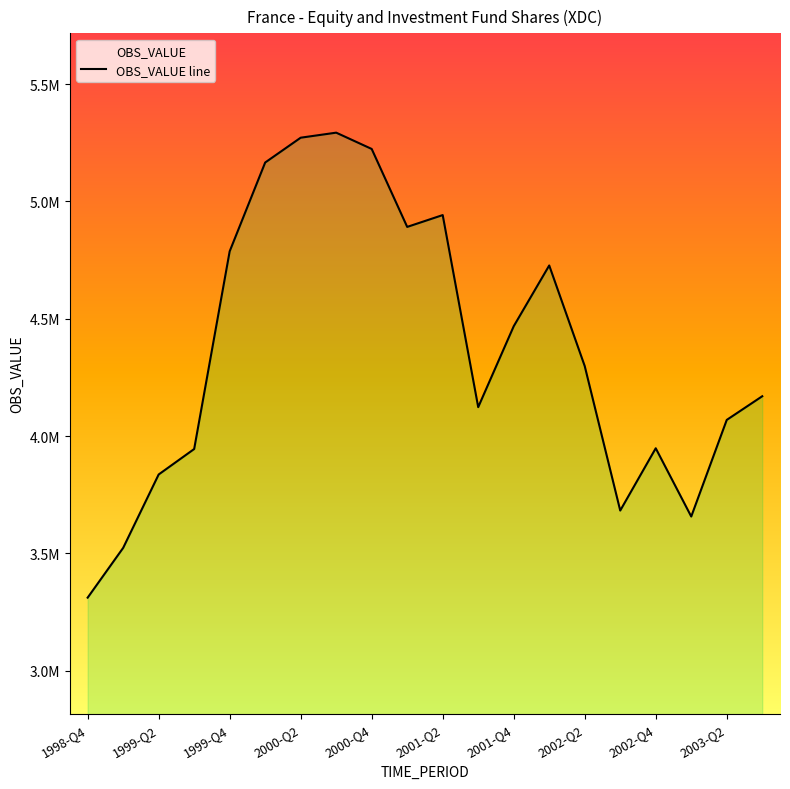

At which category does the chart reach its minimum across all series?

1998-Q4